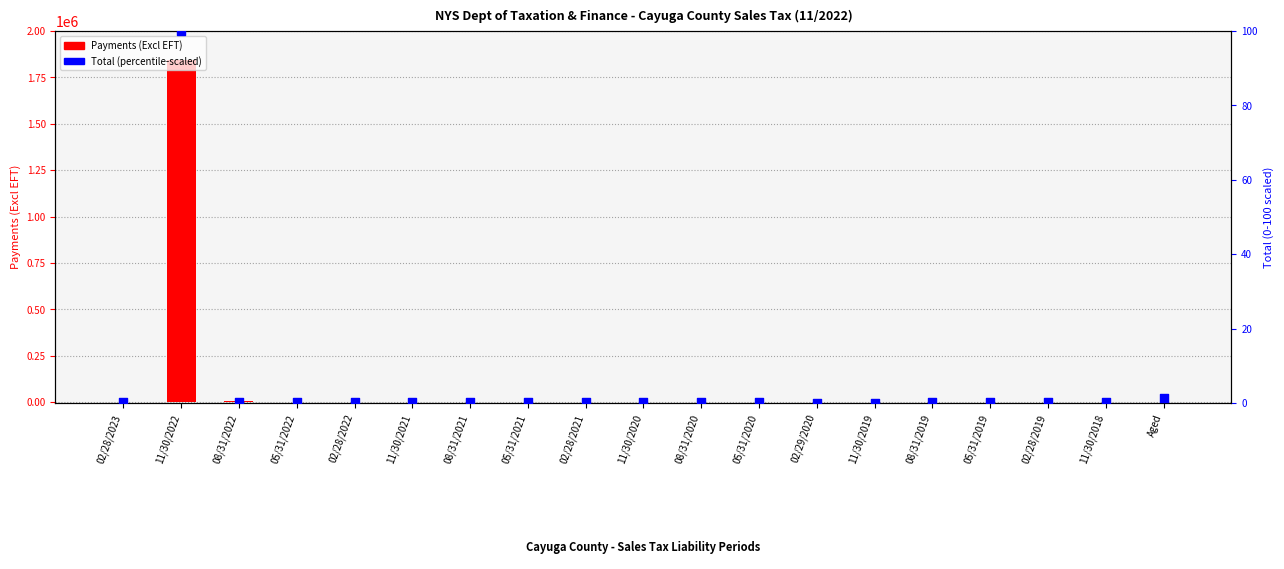

At which category is the sum across all series the highest?

11/30/2022